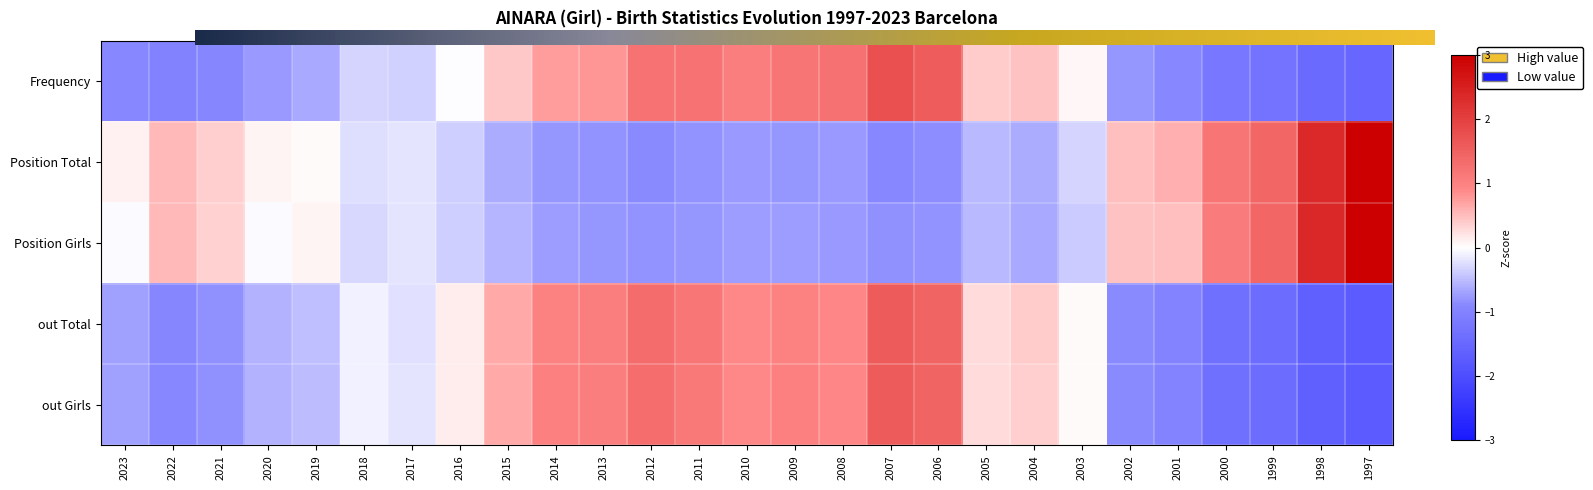

How many series are shown in this chart?

5